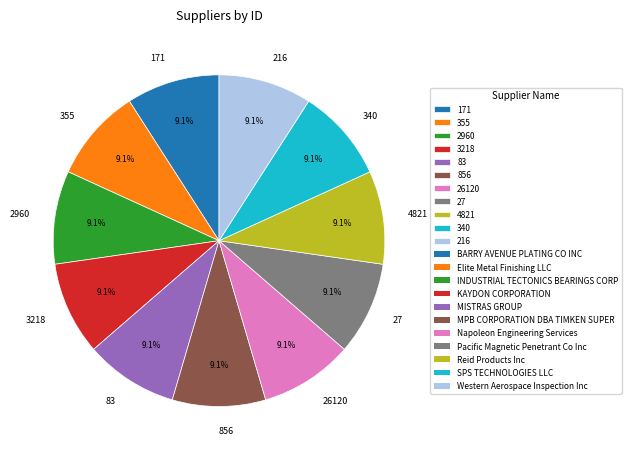

What is the ratio of the value at 355 to the value at 26120?

1.0